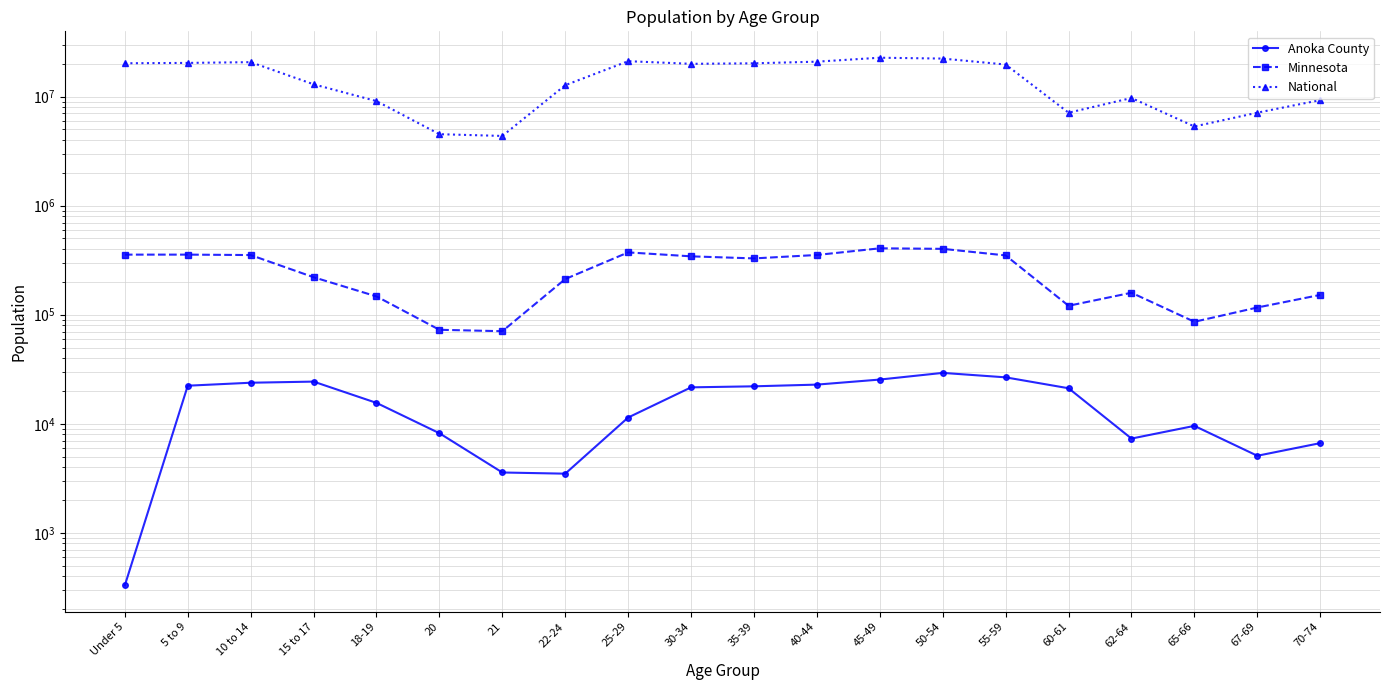

Is the value of Anoka County at 10 to 14 greater than the value of National at Under 5?

No